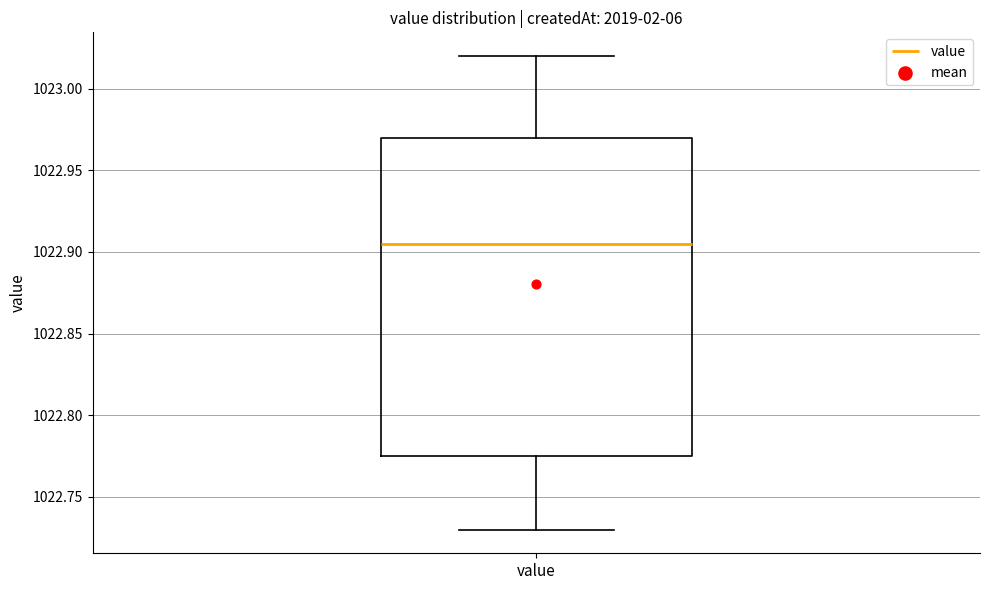

Where is the upper edge of the box for value on the y-axis? The values are not printed on the chart, so give them approximately, as read against the axis.

1022.970